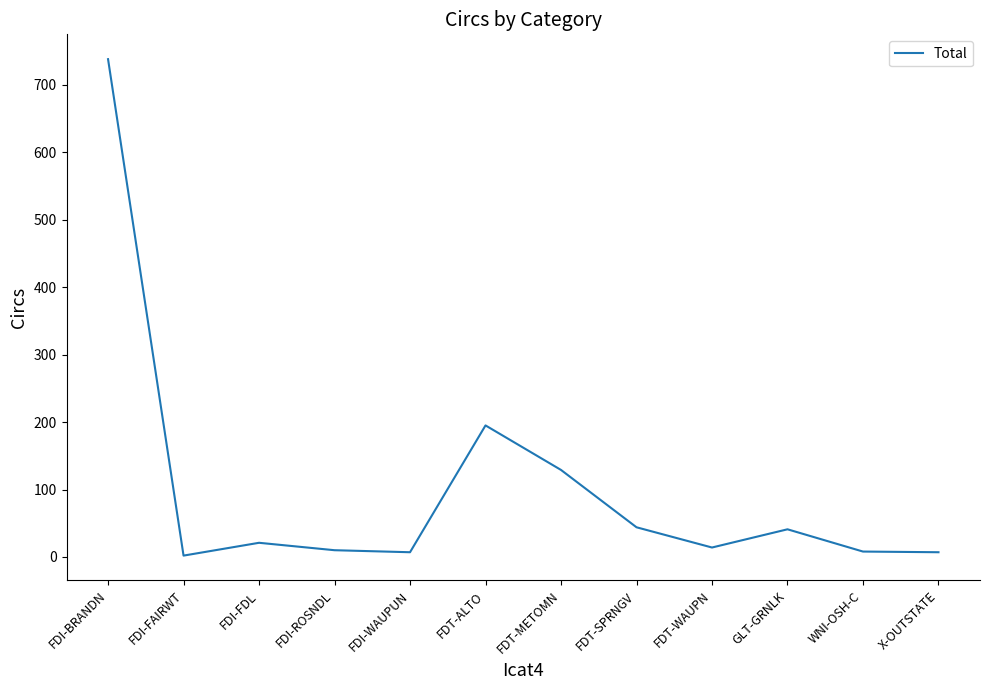

How many lines are shown in the chart?

1